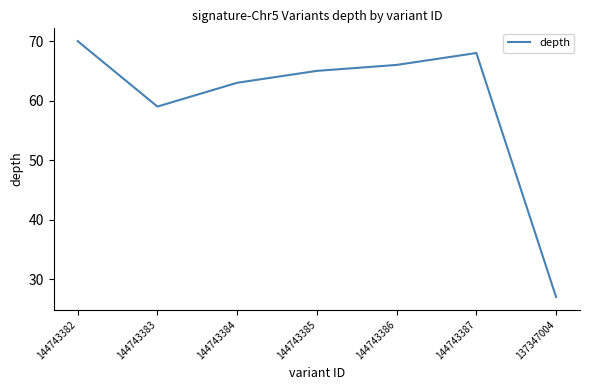

Count the number of data series in this chart.

1